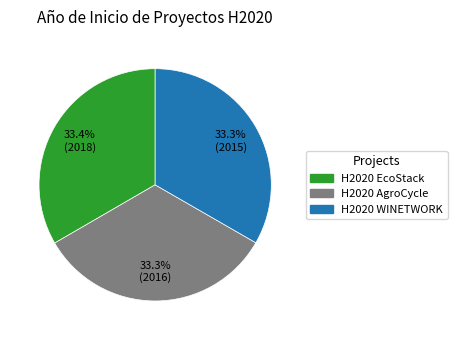

What is the total percentage of H2020 EcoStack and H2020 WINETWORK?

66.7%